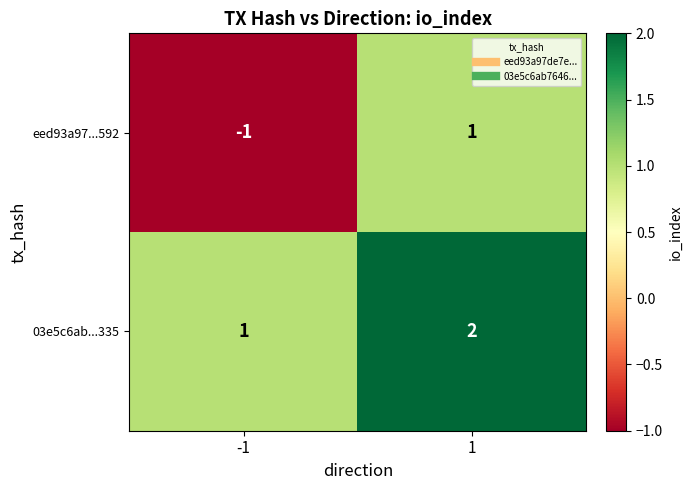

Which series has the largest total across all categories?

03e5c6ab...335